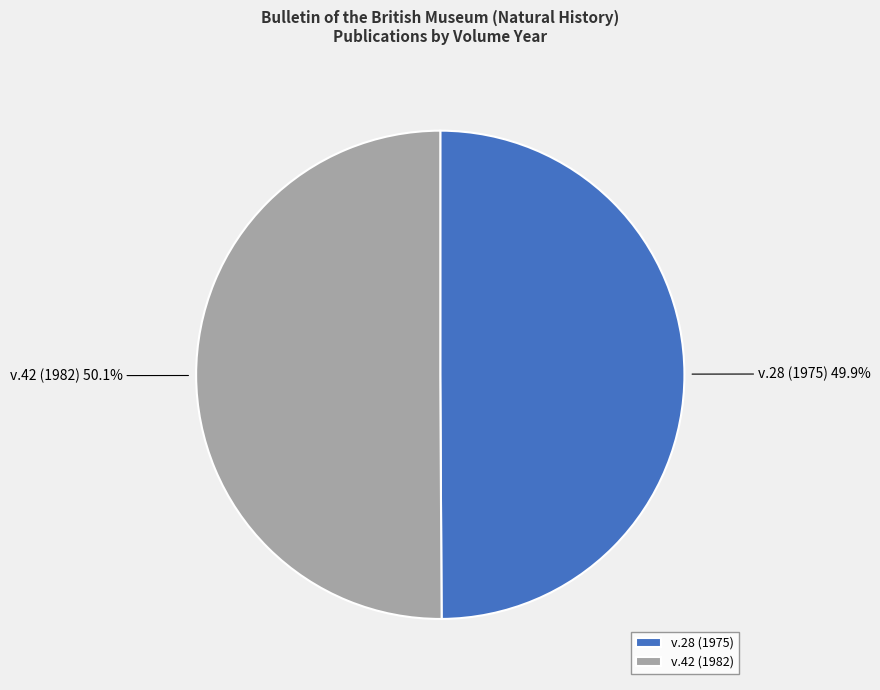

Is there a majority slice in this chart?

Yes